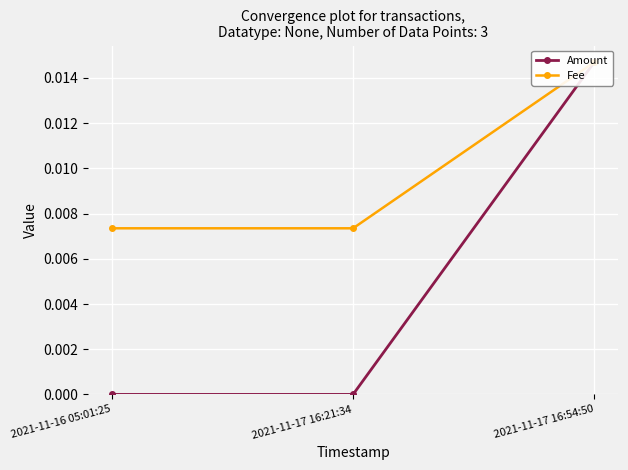

Reading left to right, what are all the values shown in this chart?

Amount: 2021-11-16 05:01:25=0.0	2021-11-17 16:21:34=0.0	2021-11-17 16:54:50=0.0
Fee: 2021-11-16 05:01:25=0.0	2021-11-17 16:21:34=0.0	2021-11-17 16:54:50=0.0